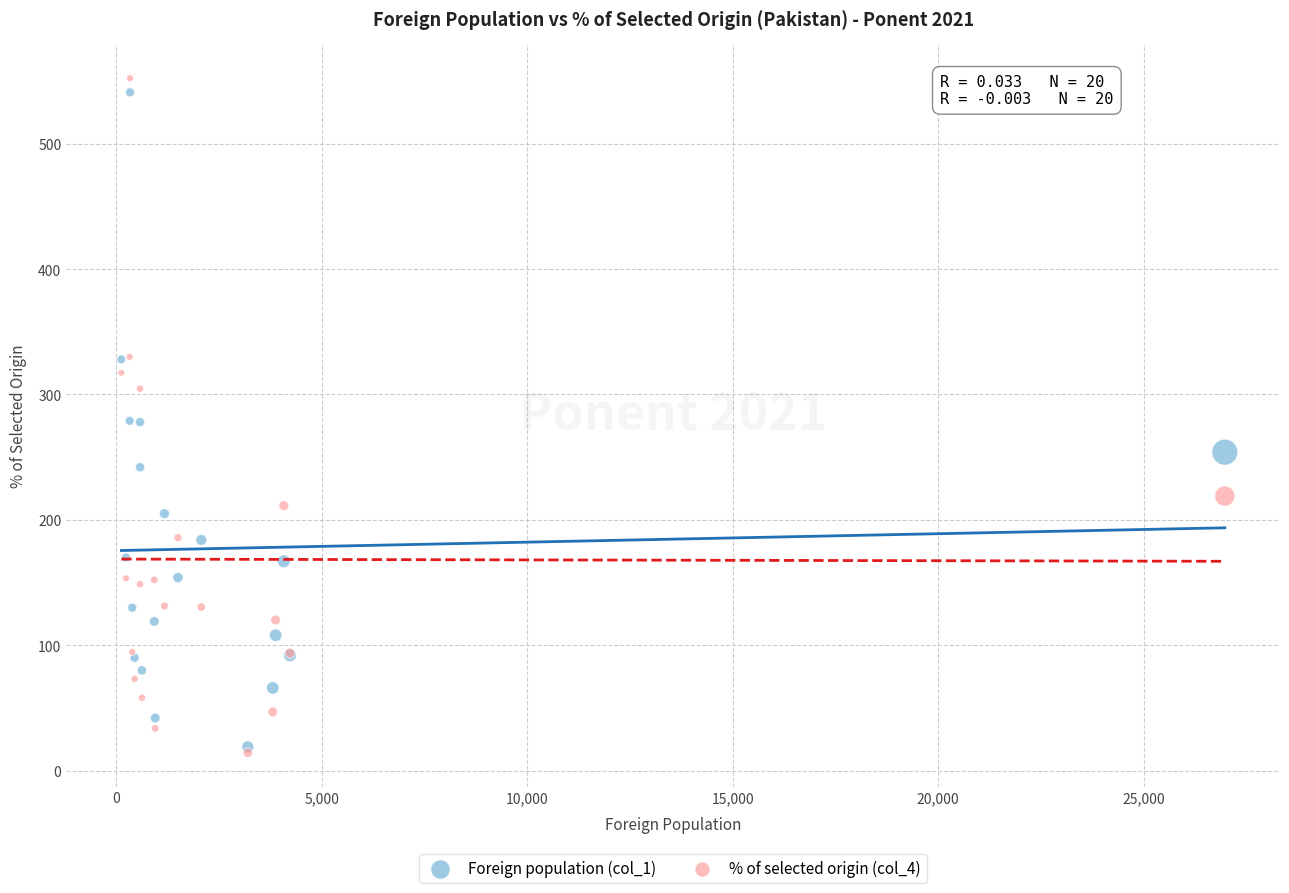

What are all the series names shown in the legend?

Foreign population (col_1), % of selected origin (col_4)